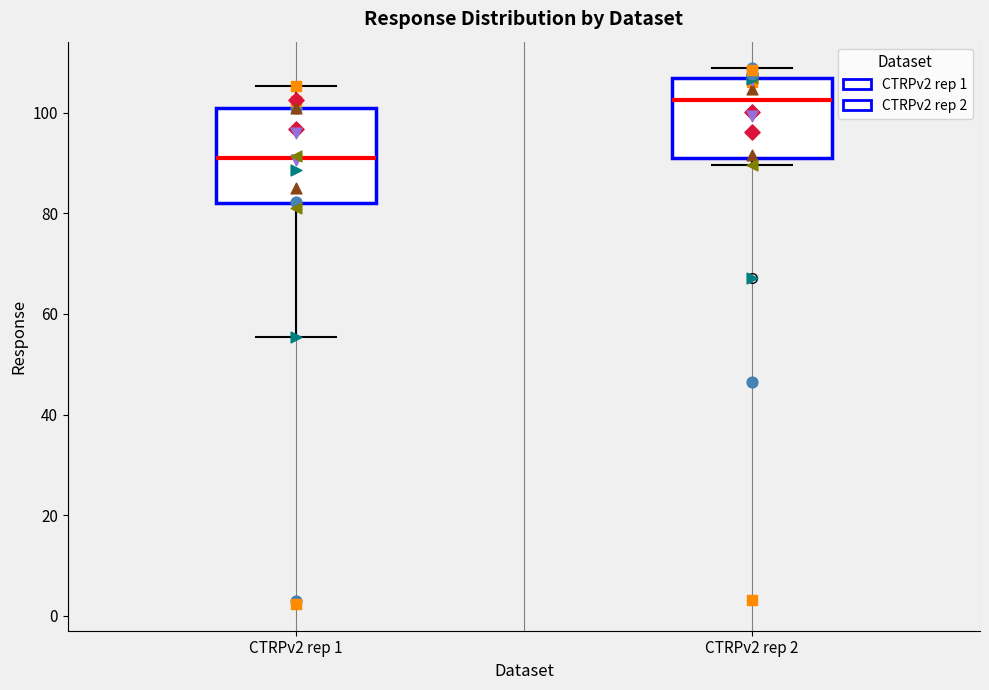

Reading left to right, read every box against the y-axis: the position of its median line, the range the box covers, and the ends of its whiskers. The values are not printed on the chart, so give them approximately, as read against the axis.

CTRPv2 rep 1: median 92, box 82 to 100, whiskers 56 to 106
CTRPv2 rep 2: median 102, box 92 to 106, whiskers 90 to 108